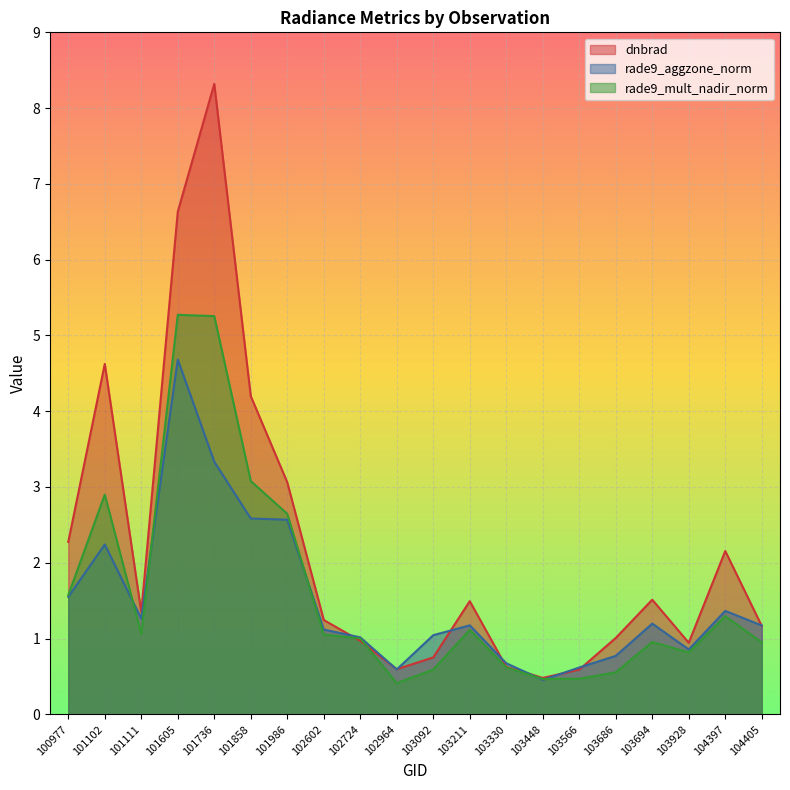

True or false: rade9_mult_nadir_norm and rade9_aggzone_norm cross at least once.

True